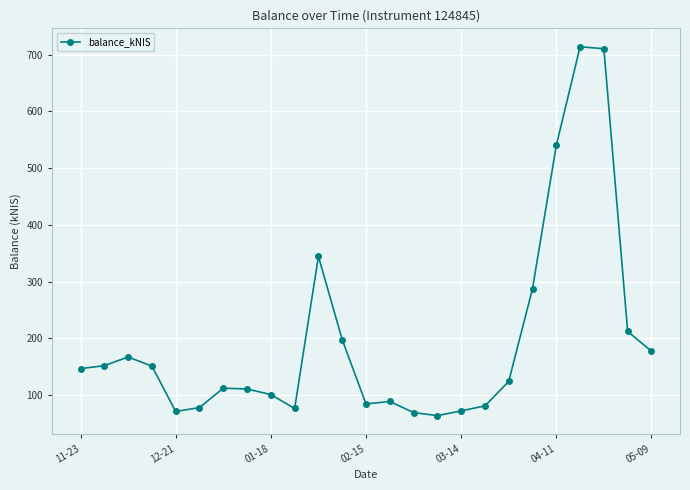

What is the value of the 18th point from the left?

81.0